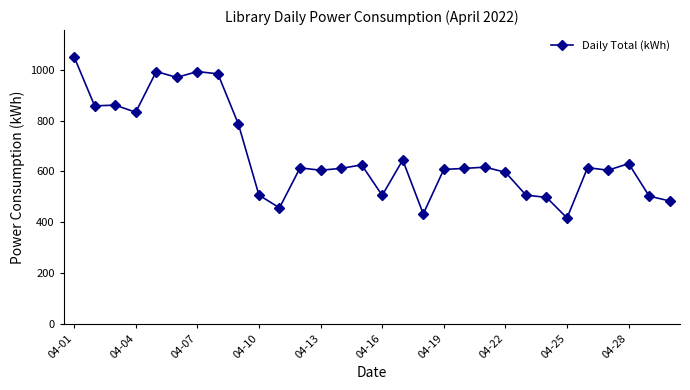

True or false: there are more than 2 points higher than both neighbors.

True